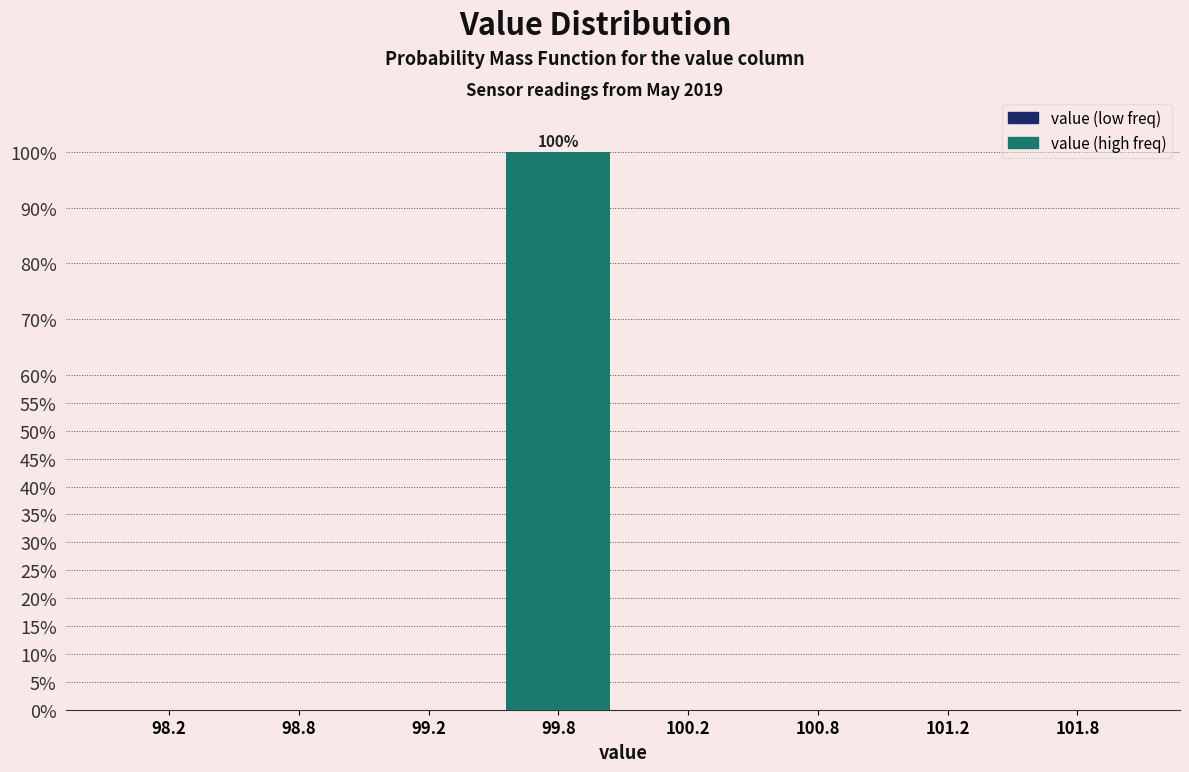

Reading left to right, transcribe all the data shown in this chart.

98.2=0	98.8=0	99.2=0	99.8=100	100.2=0	100.8=0	101.2=0	101.8=0